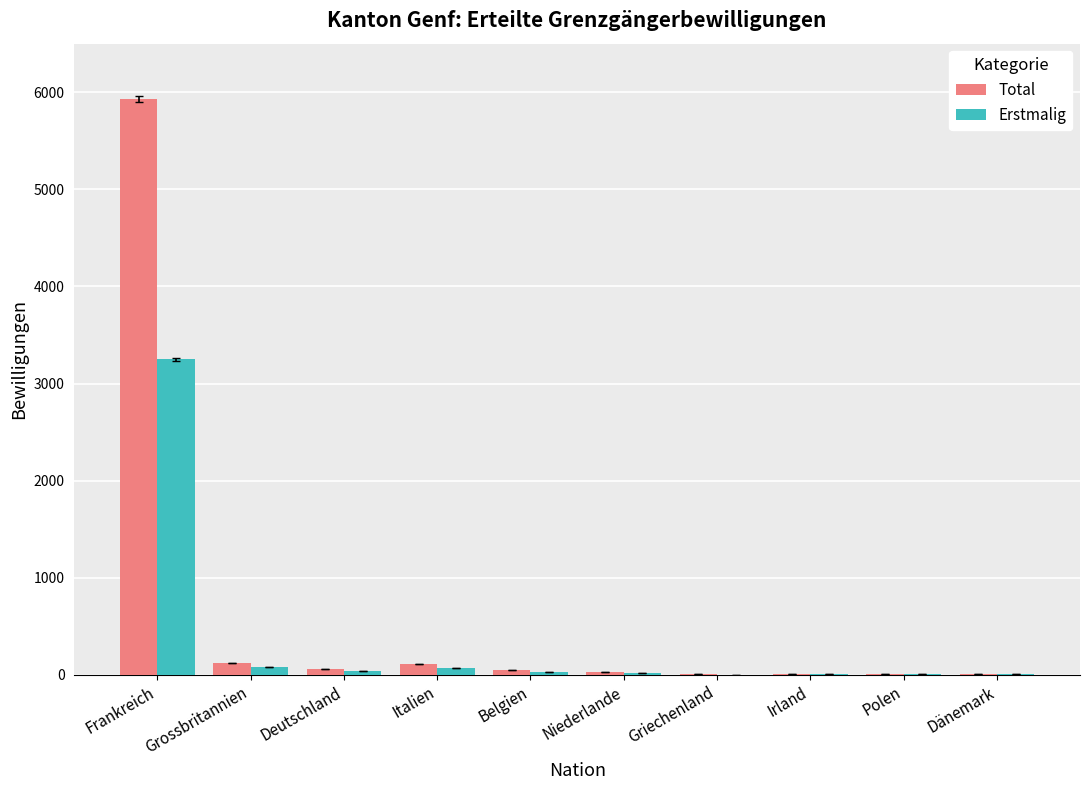

Which series has the largest total across all categories?

Total